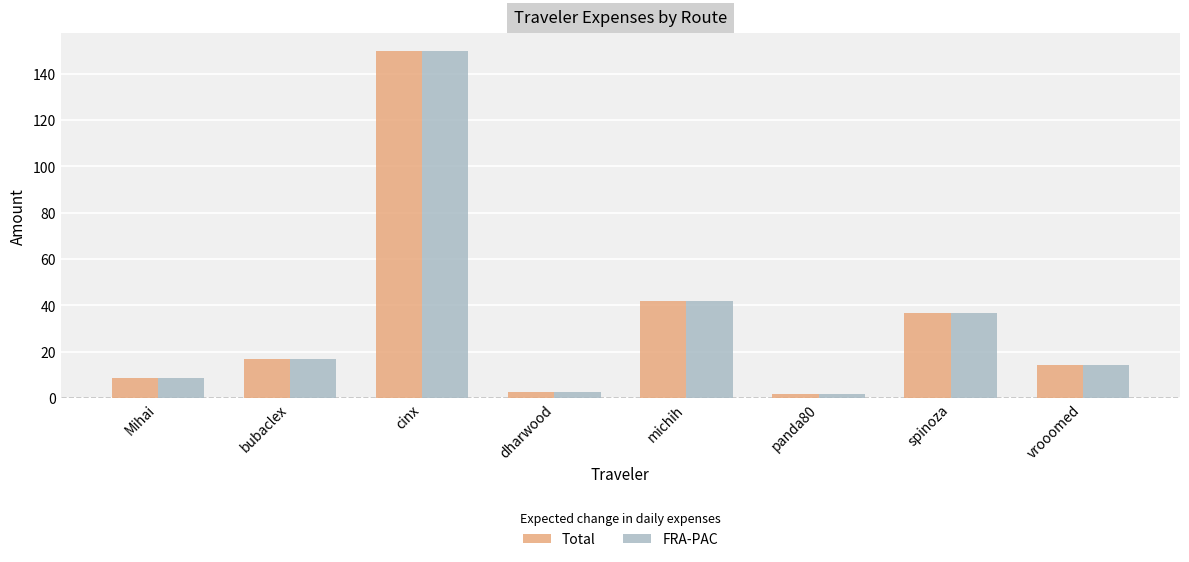

The value of FRA-PAC at vrooomed is 14.3. True or false?

True